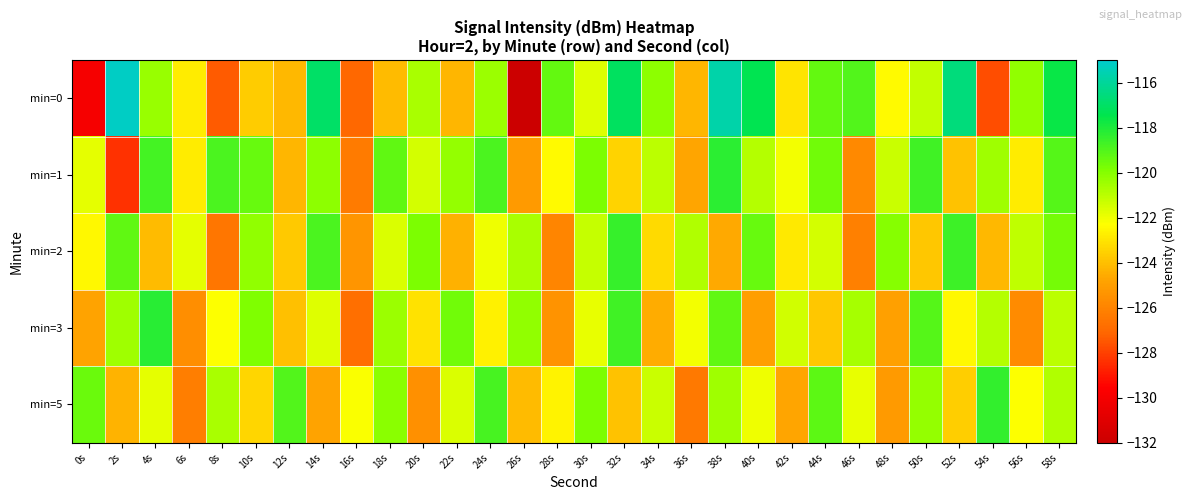

Reading left to right, extract all data points from this chart.

min=0: 0s=-130.0	2s=-115.1	4s=-120.3	6s=-122.8	8s=-127.4	10s=-123.7	12s=-124.2	14s=-117.0	16s=-127.1	18s=-124.2	20s=-120.7	22s=-124.3	24s=-120.4	26s=-132.0	28s=-119.3	30s=-121.7	32s=-117.1	34s=-120.1	36s=-124.3	38s=-115.7	40s=-117.3	42s=-123.0	44s=-119.4	46s=-119.0	48s=-122.4	50s=-121.2	52s=-116.6	54s=-127.7	56s=-120.2	58s=-117.6
min=1: 0s=-121.8	2s=-128.4	4s=-118.8	6s=-122.8	8s=-118.9	10s=-119.4	12s=-124.3	14s=-120.1	16s=-126.3	18s=-119.3	20s=-121.5	22s=-120.3	24s=-118.9	26s=-125.1	28s=-122.4	30s=-119.8	32s=-123.5	34s=-121.0	36s=-124.7	38s=-118.3	40s=-120.9	42s=-122.1	44s=-119.6	46s=-125.8	48s=-121.3	50s=-118.7	52s=-123.9	54s=-120.5	56s=-122.8	58s=-119.1
min=2: 0s=-122.5	2s=-119.3	4s=-124.1	6s=-121.8	8s=-126.5	10s=-120.2	12s=-123.7	14s=-118.9	16s=-125.3	18s=-121.6	20s=-119.8	22s=-124.4	24s=-122.0	26s=-120.7	28s=-125.9	30s=-121.2	32s=-118.5	34s=-123.3	36s=-120.8	38s=-124.6	40s=-119.4	42s=-122.9	44s=-121.5	46s=-126.1	48s=-120.0	50s=-123.8	52s=-118.6	54s=-124.2	56s=-121.1	58s=-119.7
min=3: 0s=-124.8	2s=-120.5	4s=-118.2	6s=-125.6	8s=-122.3	10s=-119.9	12s=-124.0	14s=-121.7	16s=-126.8	18s=-120.4	20s=-123.1	22s=-119.6	24s=-122.7	26s=-120.2	28s=-125.4	30s=-121.9	32s=-118.7	34s=-124.5	36s=-122.1	38s=-119.3	40s=-125.0	42s=-121.4	44s=-123.8	46s=-120.6	48s=-124.9	50s=-119.1	52s=-122.5	54s=-120.9	56s=-125.7	58s=-121.0
min=5: 0s=-119.5	2s=-124.3	4s=-121.8	6s=-126.2	8s=-120.7	10s=-123.4	12s=-119.0	14s=-124.8	16s=-122.2	18s=-120.1	20s=-125.5	22s=-121.6	24s=-118.8	26s=-124.1	28s=-122.6	30s=-119.8	32s=-123.9	34s=-121.3	36s=-126.4	38s=-120.5	40s=-122.0	42s=-124.7	44s=-119.2	46s=-121.9	48s=-125.1	50s=-120.3	52s=-123.6	54s=-118.4	56s=-122.3	58s=-120.8